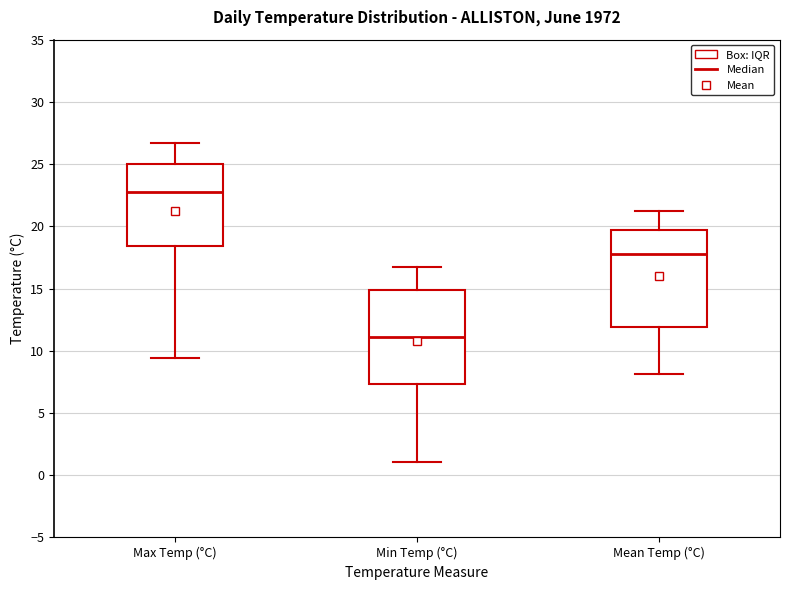

Where is the lower edge of the box for Min Temp (°C) on the y-axis? The values are not printed on the chart, so give them approximately, as read against the axis.

7.5